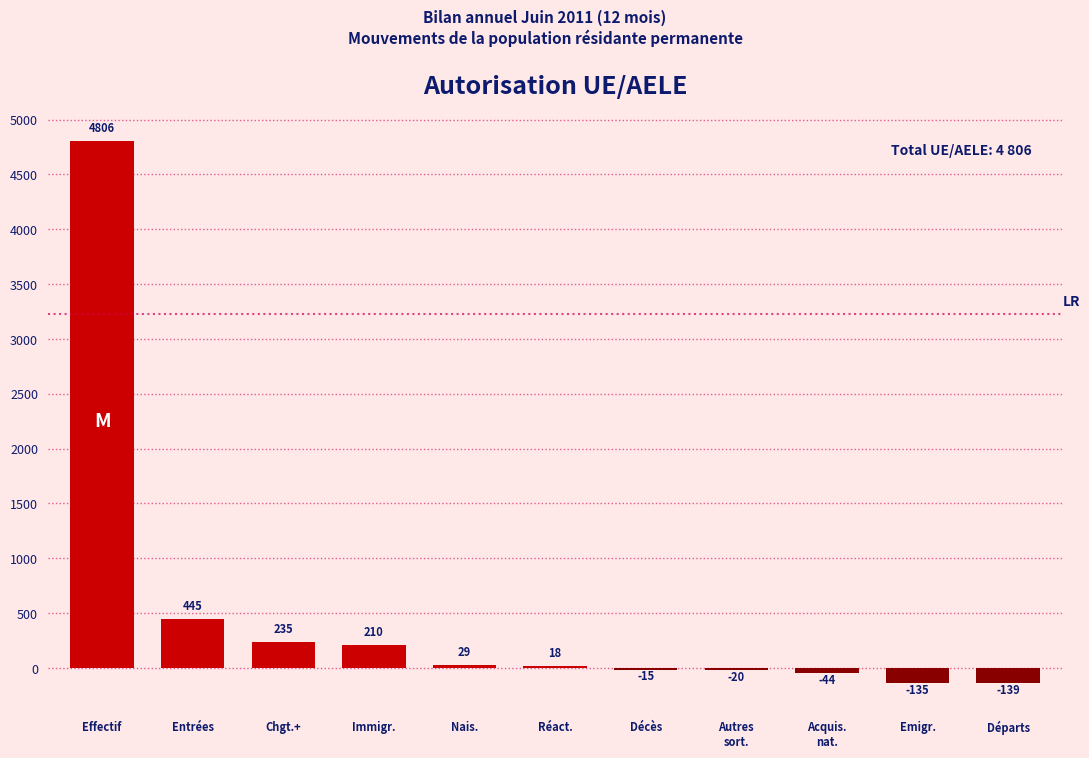

Read the value at Entrées, to the nearest 50.

450